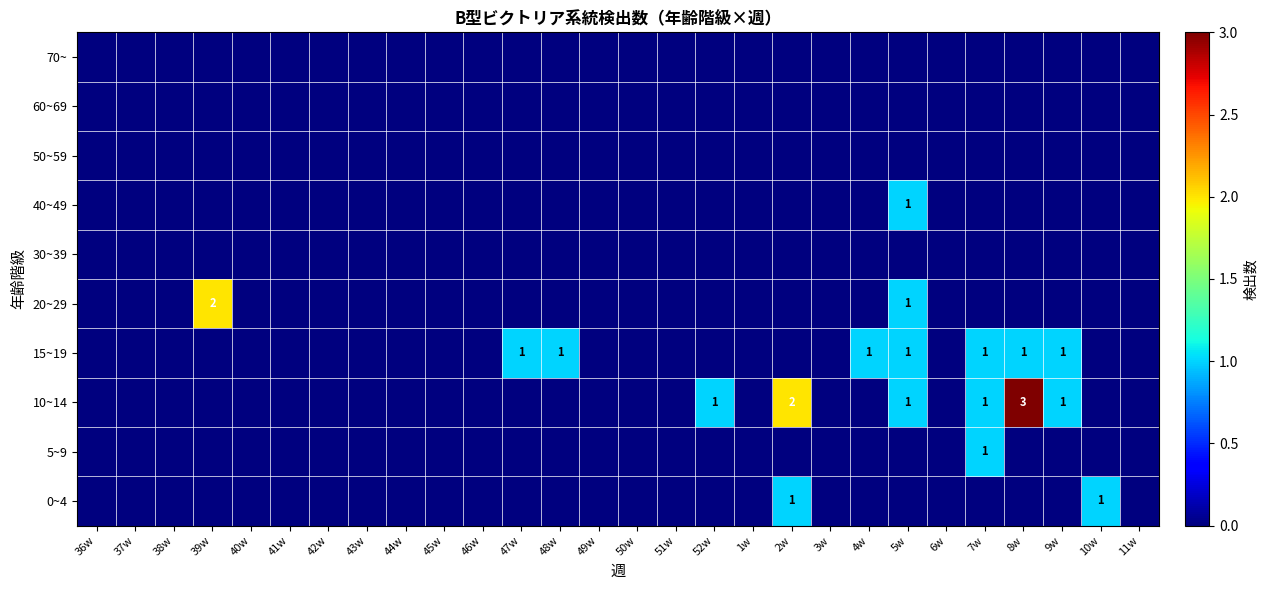

Which category has the lowest value across all series?

36w